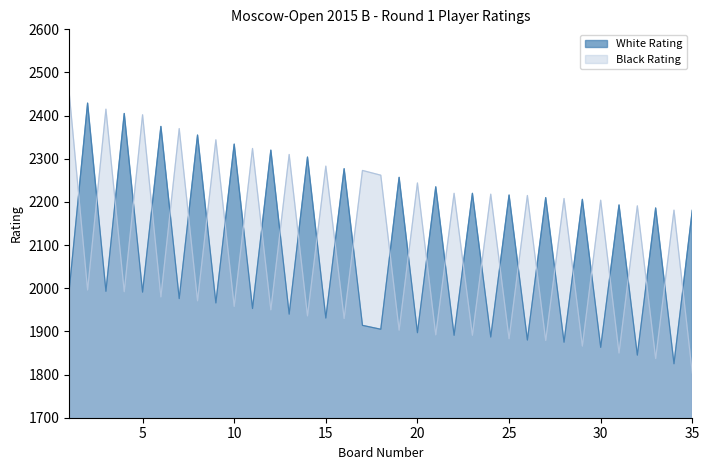

What are all the series names shown in the legend?

White Rating, Black Rating